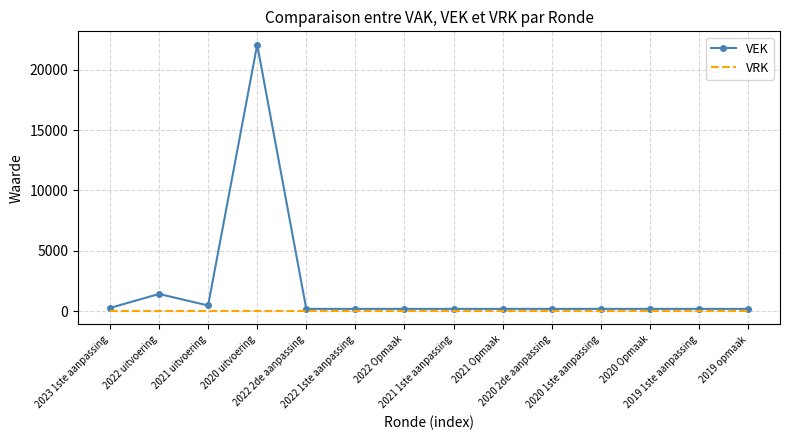

Where is VEK nearest to the value 11128?

2022 uitvoering